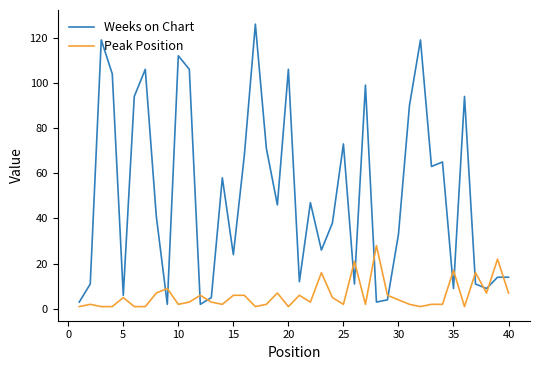

What are all the series names shown in the legend?

Weeks on Chart, Peak Position